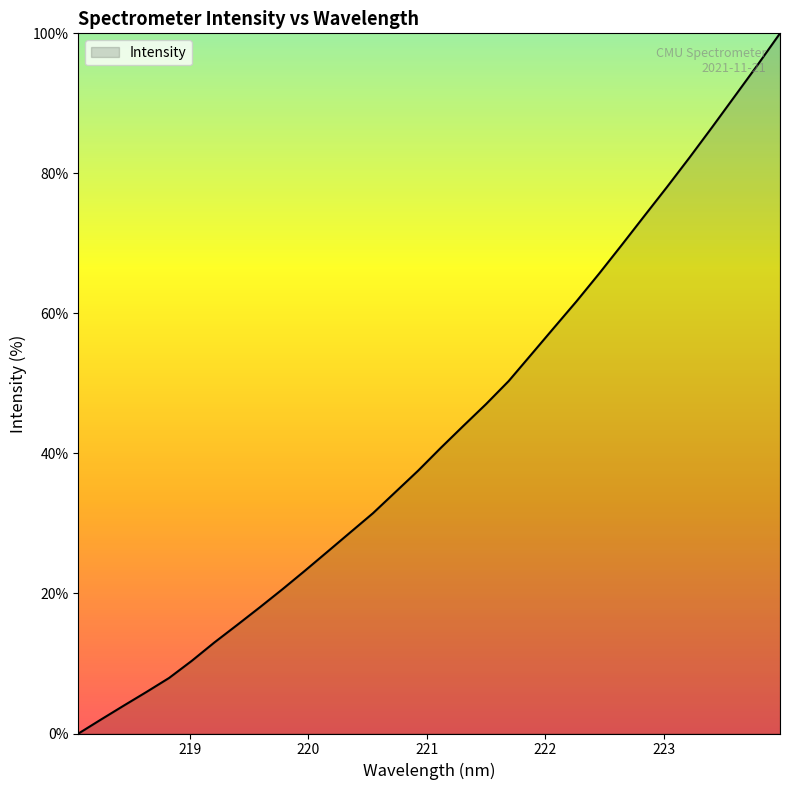

Count the number of categories in the chart.

32